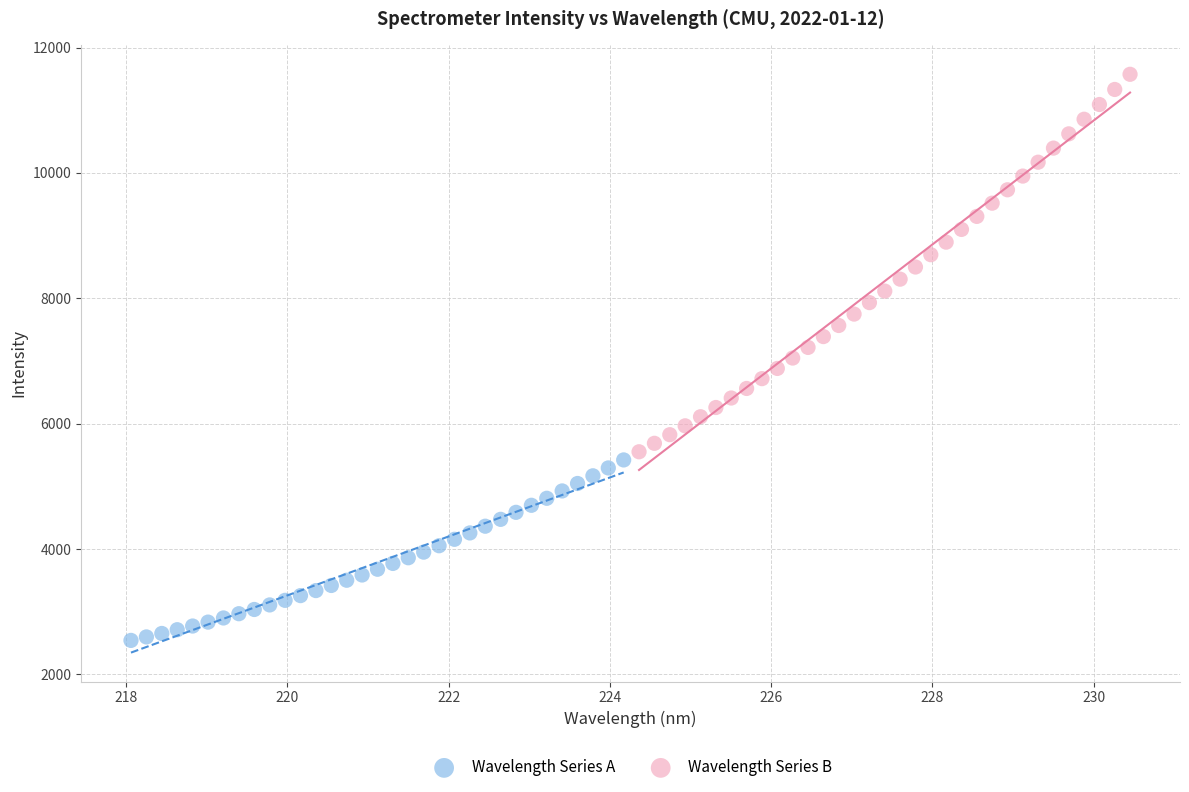

Which series contains the lowest Y value?

Wavelength Series A